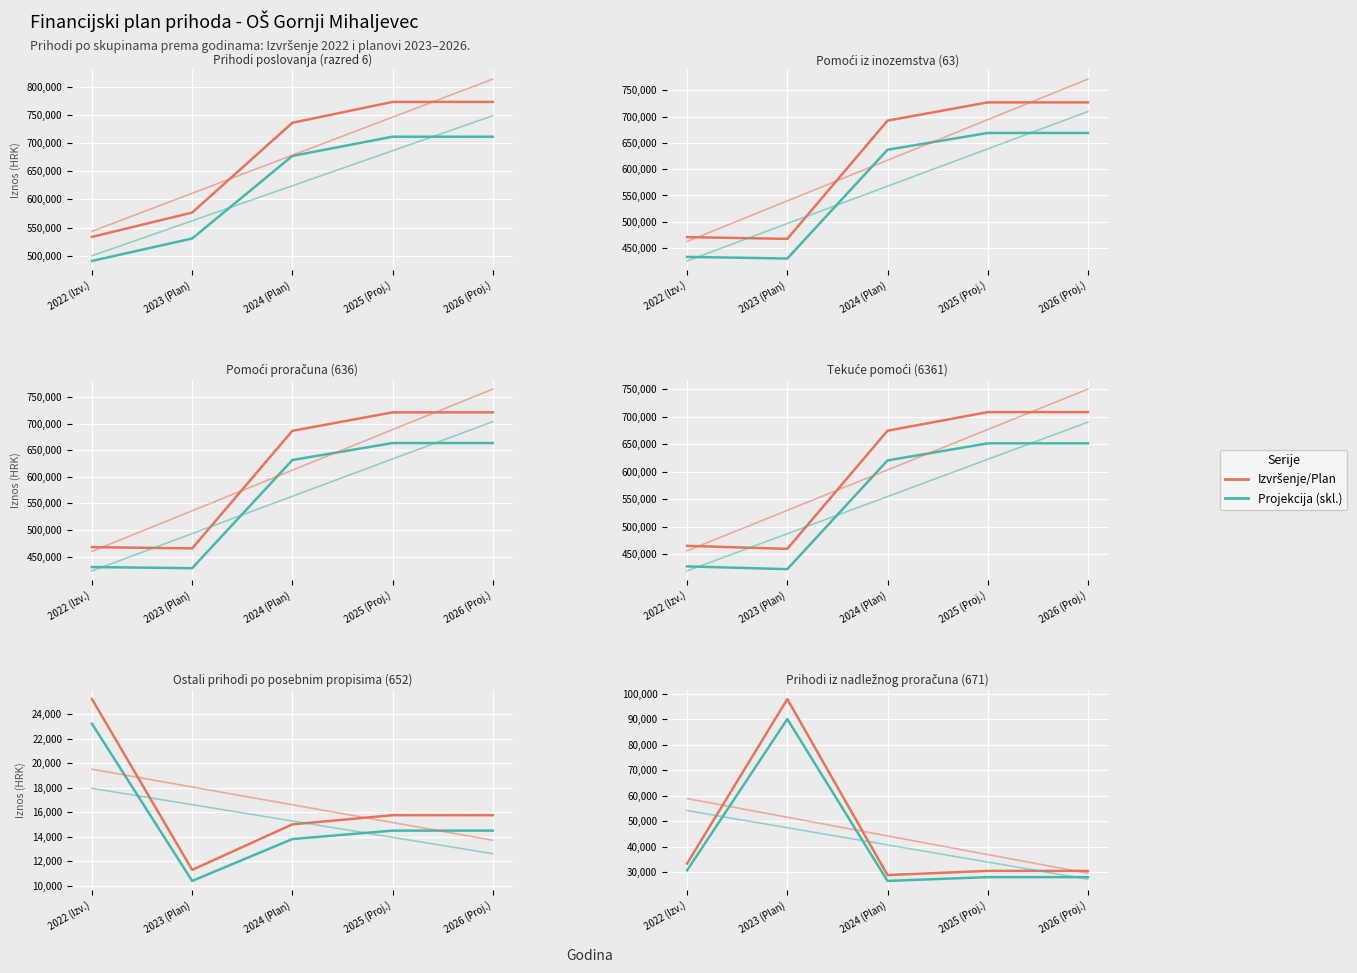

What is the spread (max minus min) of values at 2022 (Izv.)?

2666.2